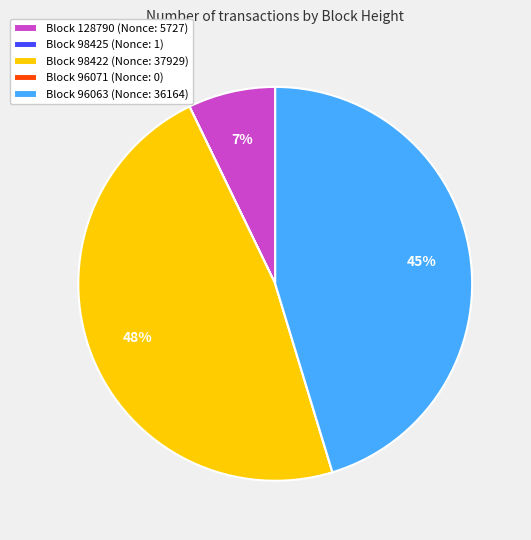

Is there a majority slice in this chart?

No